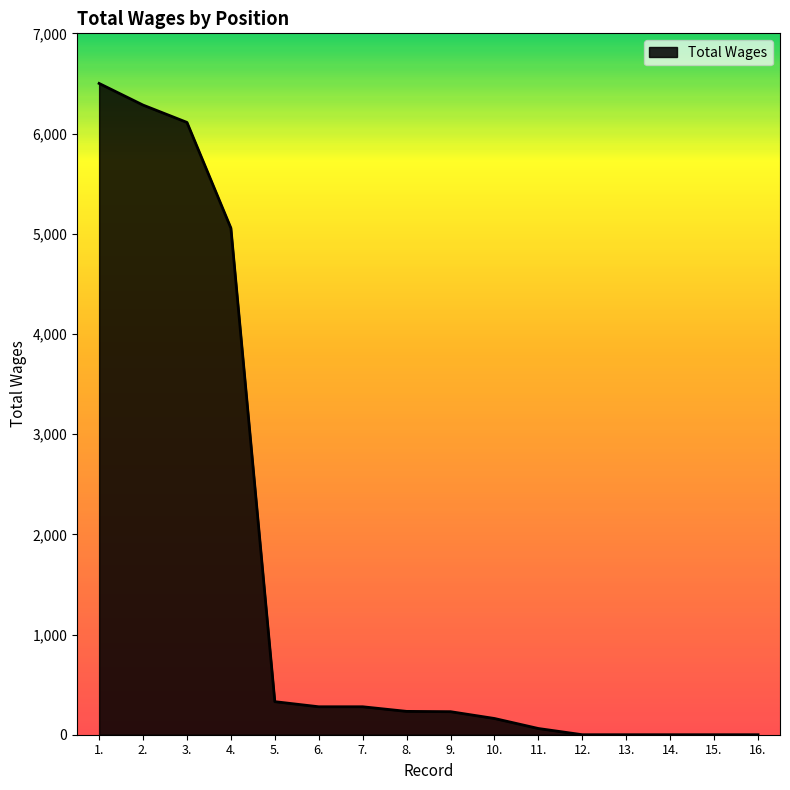

Is it true that the value at 14. is 0?

True